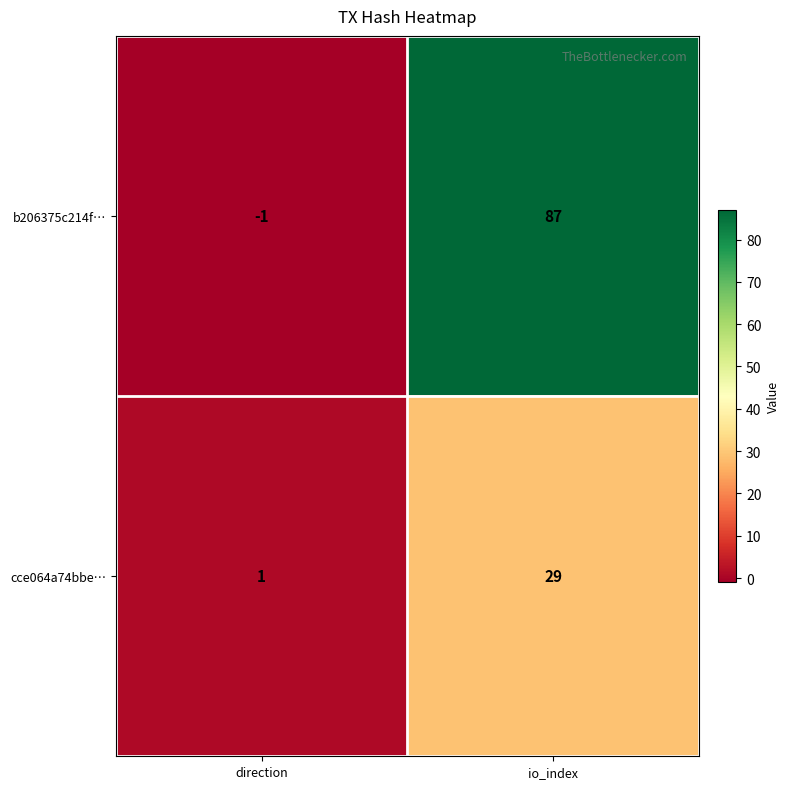

Reading right to left, list all the values displayed in this chart.

b206375c214f…: io_index=87	direction=-1
cce064a74bbe…: io_index=29	direction=1